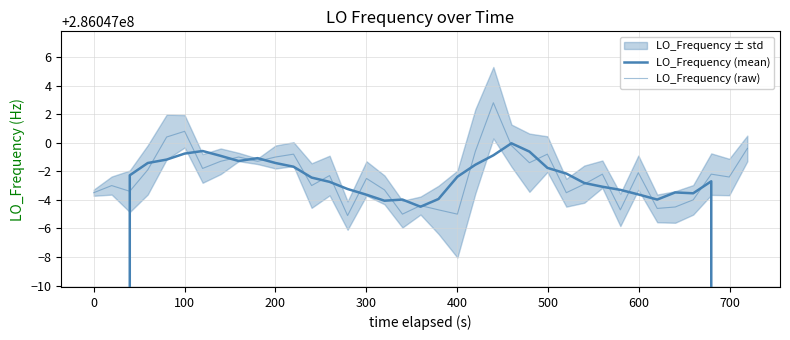

How many interior local valleys does the LO_Frequency (raw) series have?

12